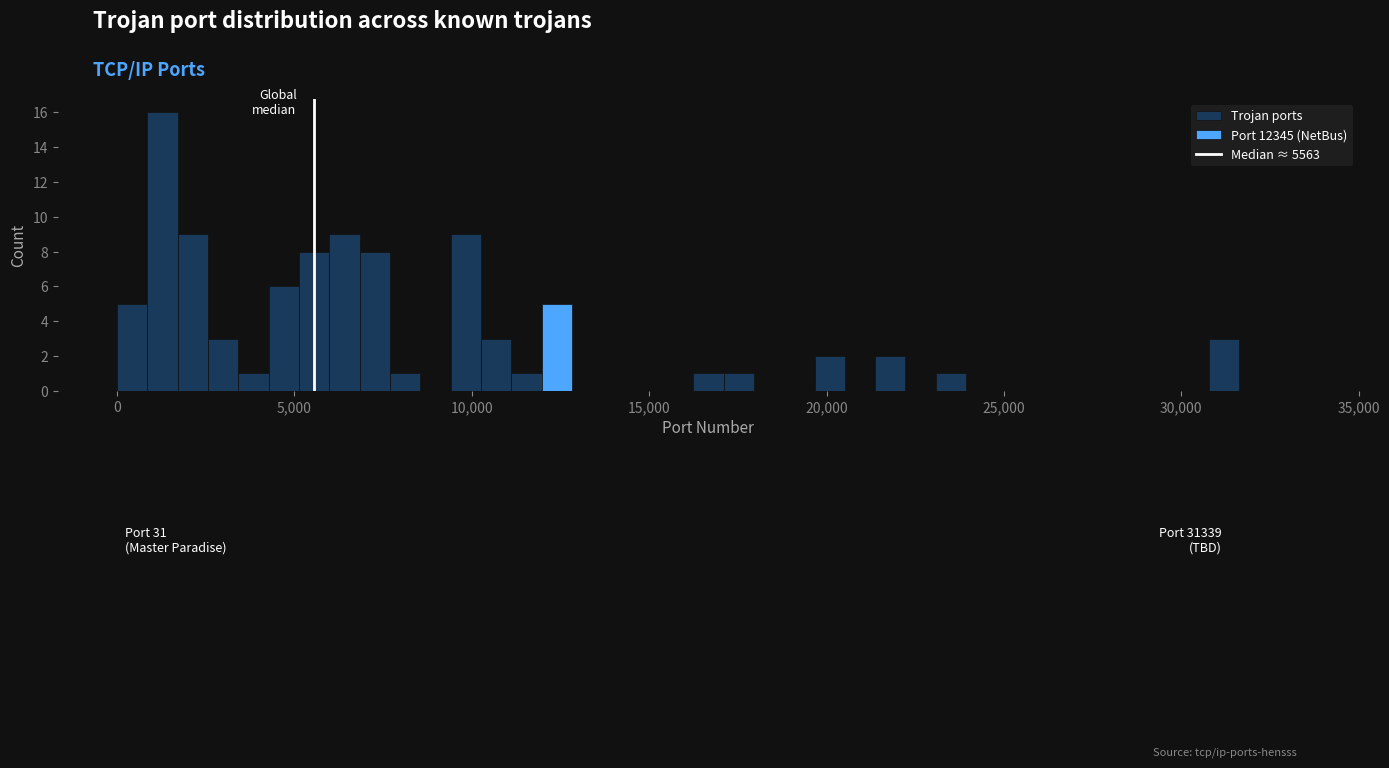

Around what value on the x-axis is the tallest bar? Give the approximate position of its centre, as read against the axis.

1500